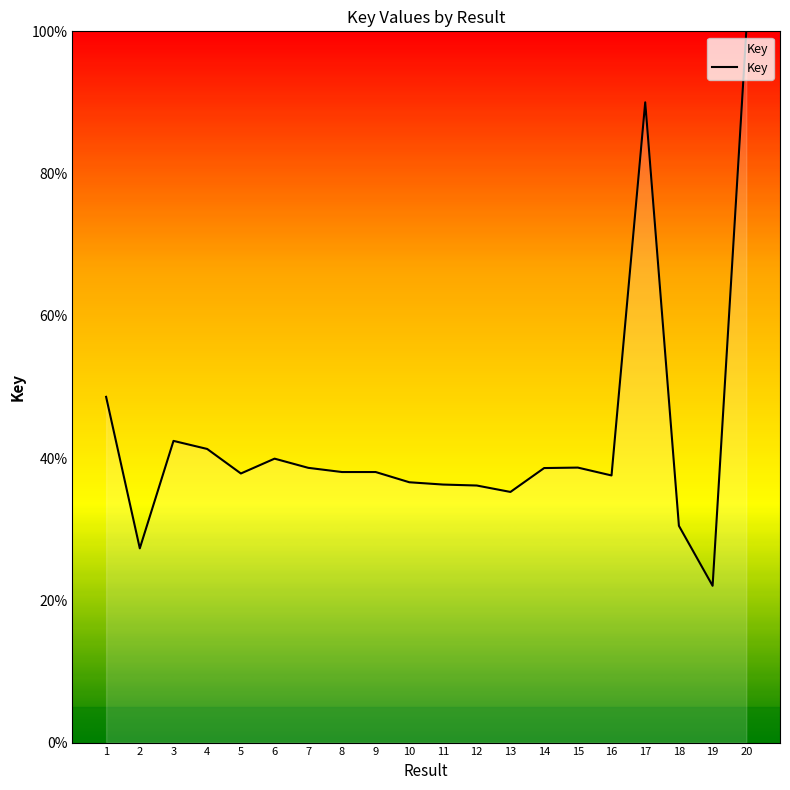

Is it true that the value at 2 is 27.3?

True